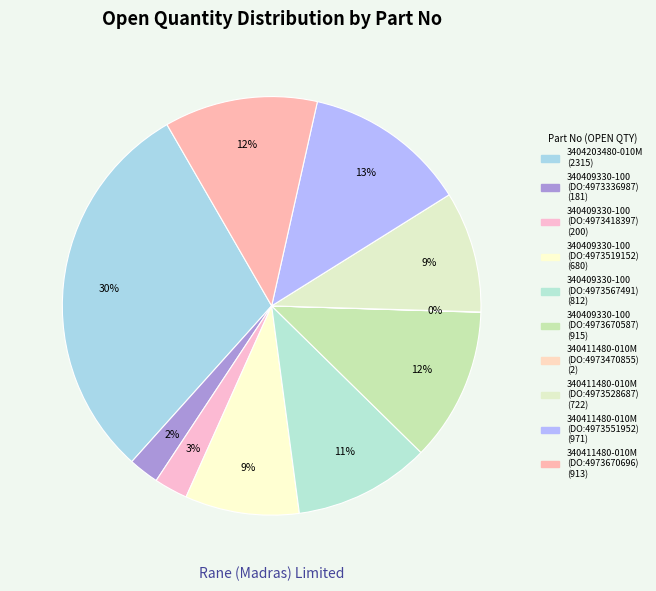

Which slice is the smallest?

340411480-010M (DO:4973470855)